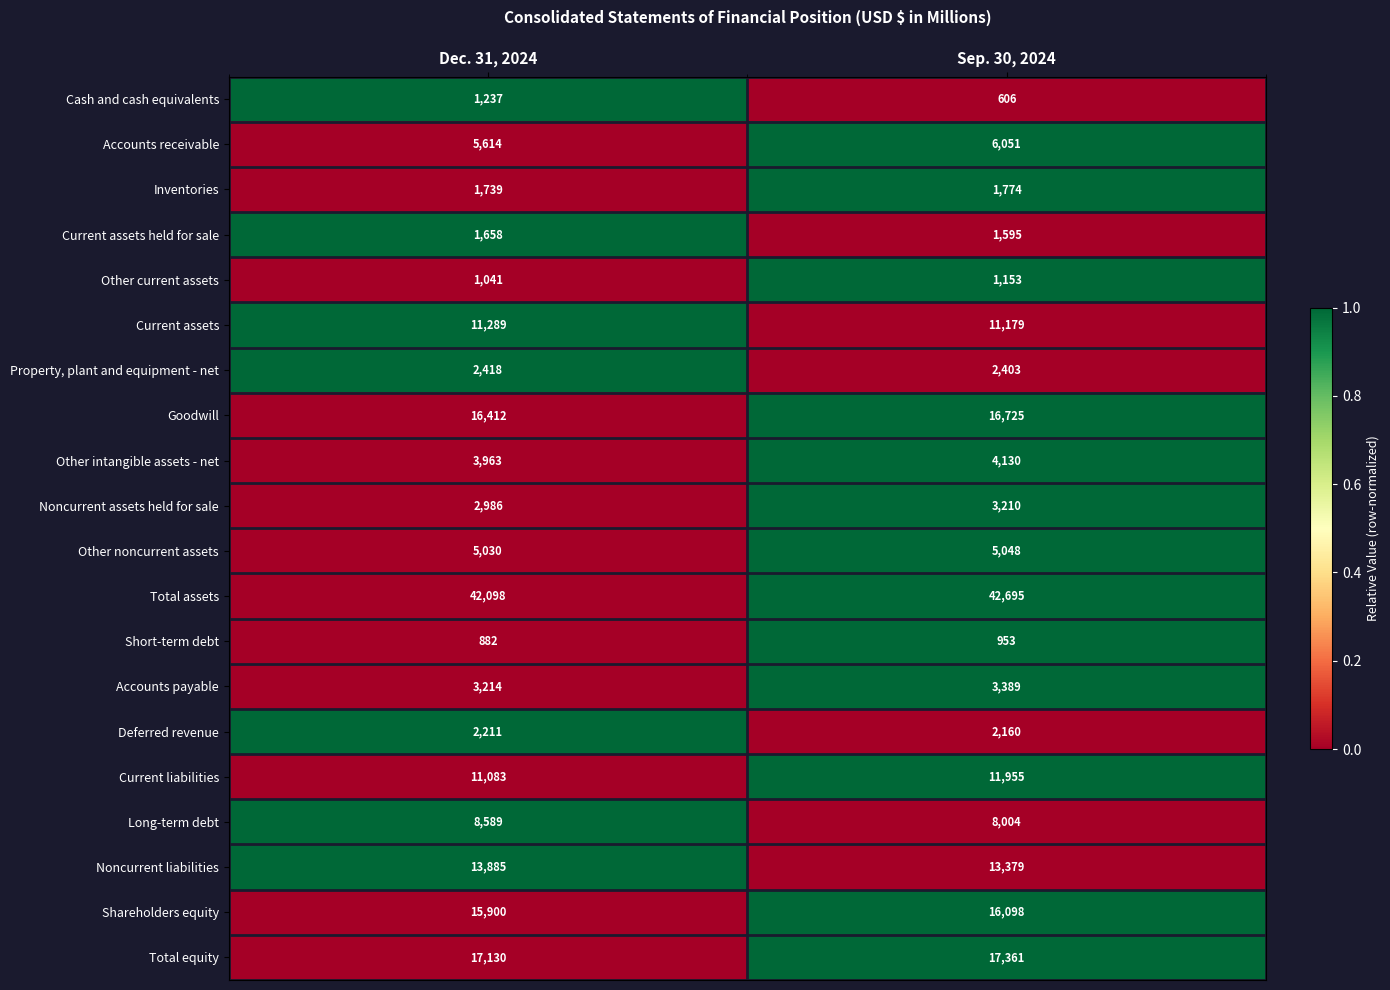

How many data points in Accounts payable are less than 3389?

1